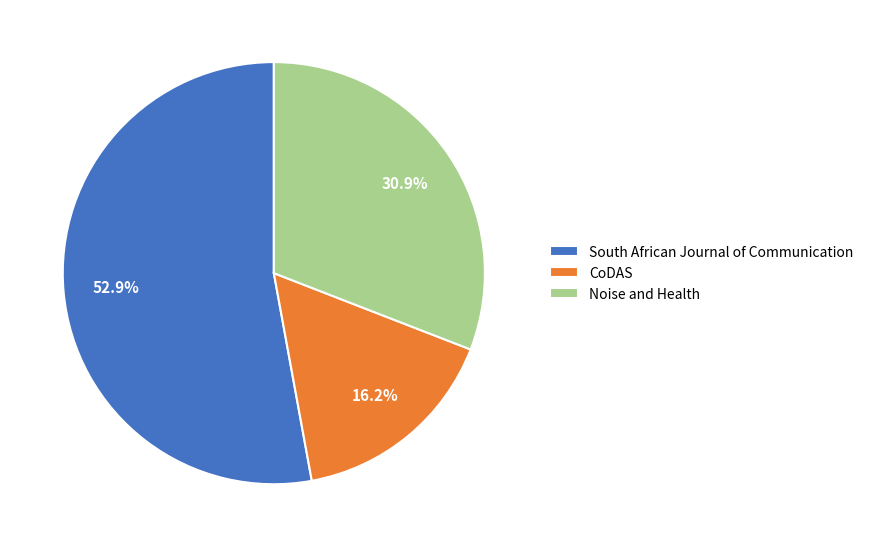

To the nearest percent, what is the difference between the largest and smallest slice percentages?

37%